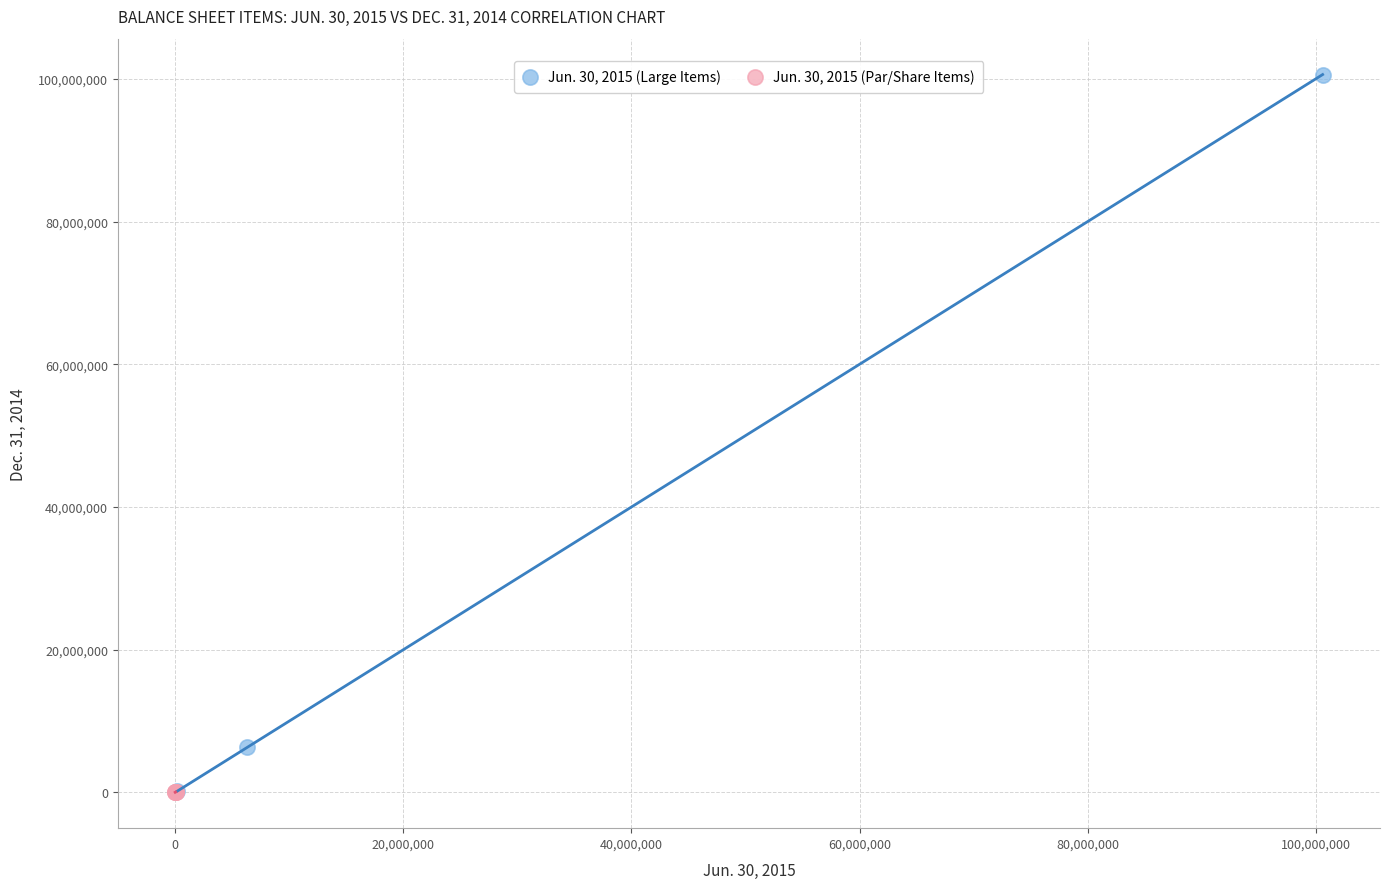

Which series has the widest spread of Y values?

Jun. 30, 2015 (Large Items)